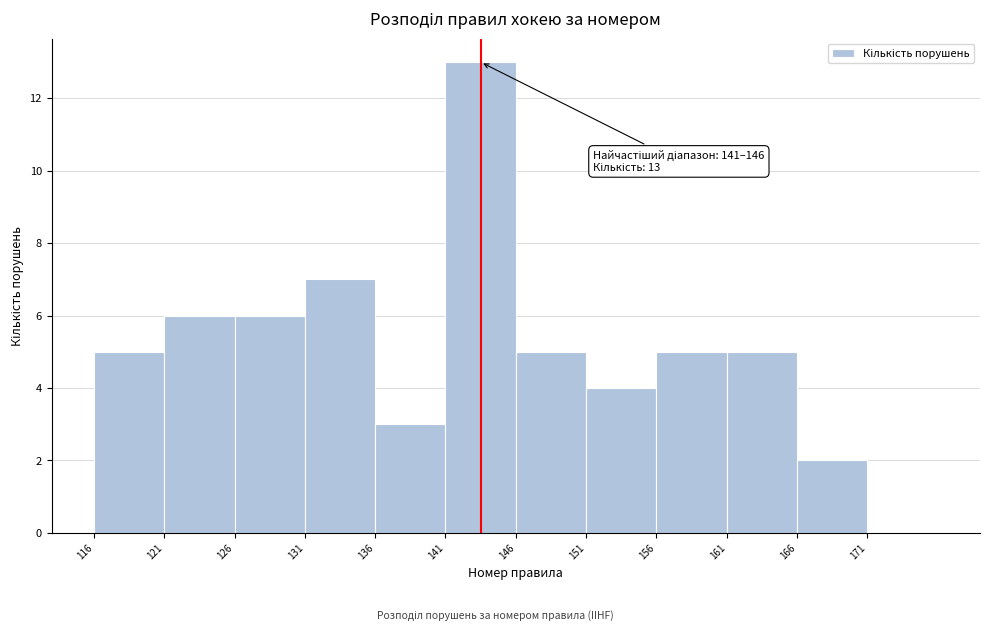

Over which range of the x-axis is the bar tallest?

141 to 146